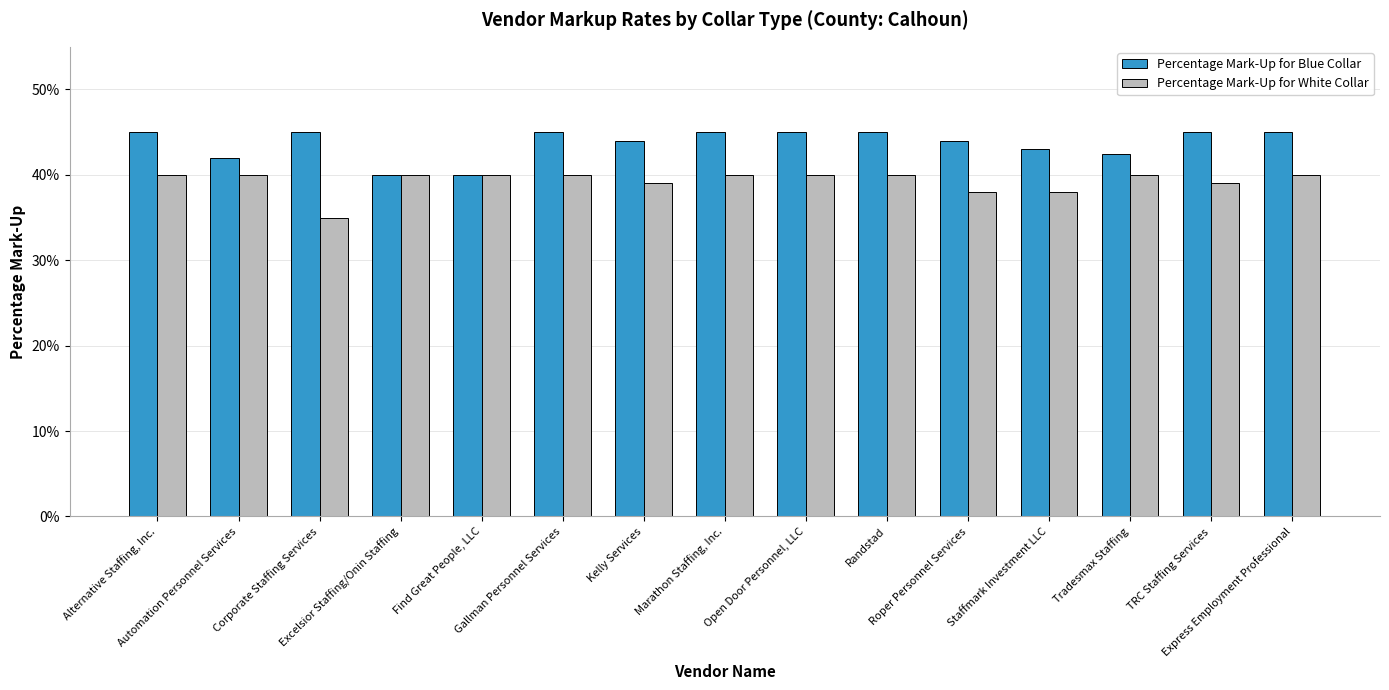

What is the label of the 6th bar from the left?

Gallman Personnel Services